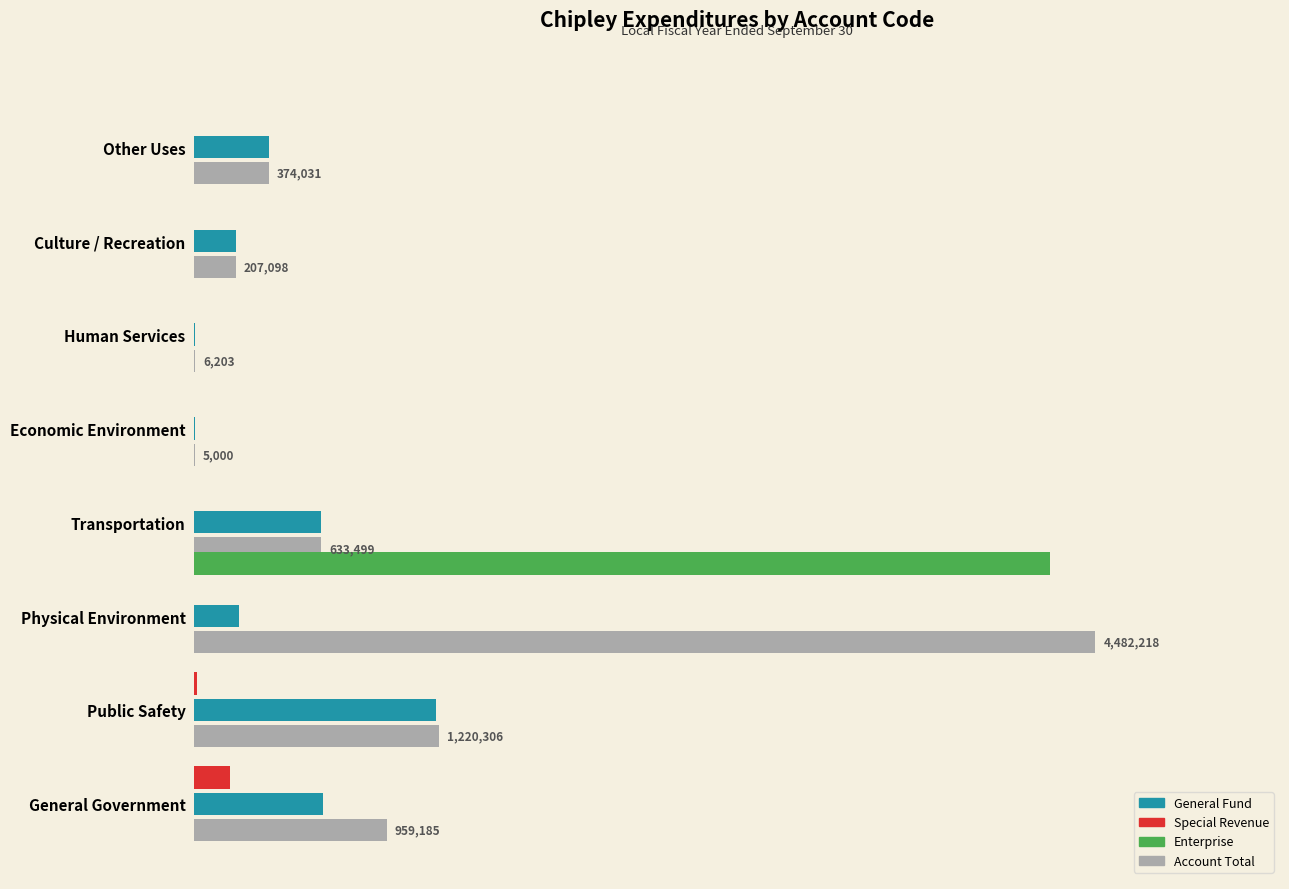

What is the value of the General bar at the 2nd from the left?

1204095